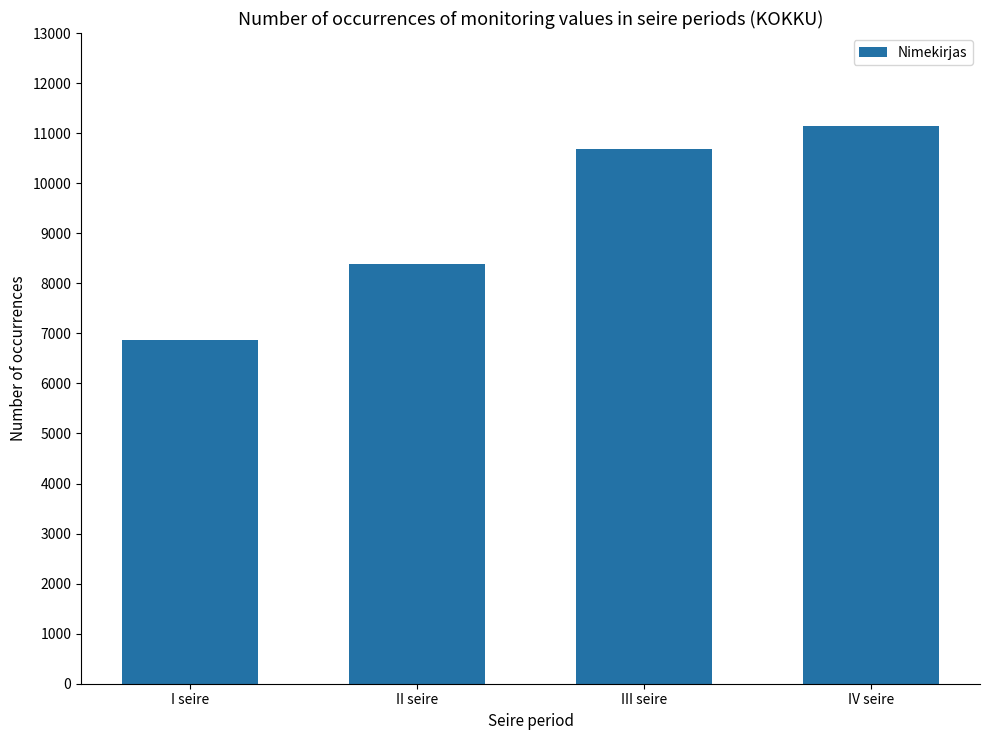

What is the ratio of the value at III seire to the value at IV seire?

1.0